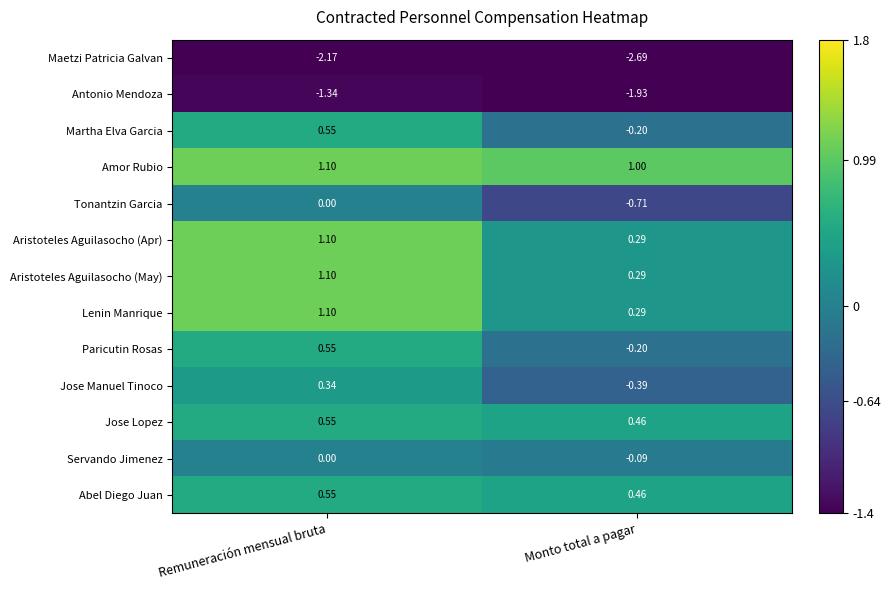

Where is Antonio Mendoza nearest to the value -1?

Remuneración mensual bruta